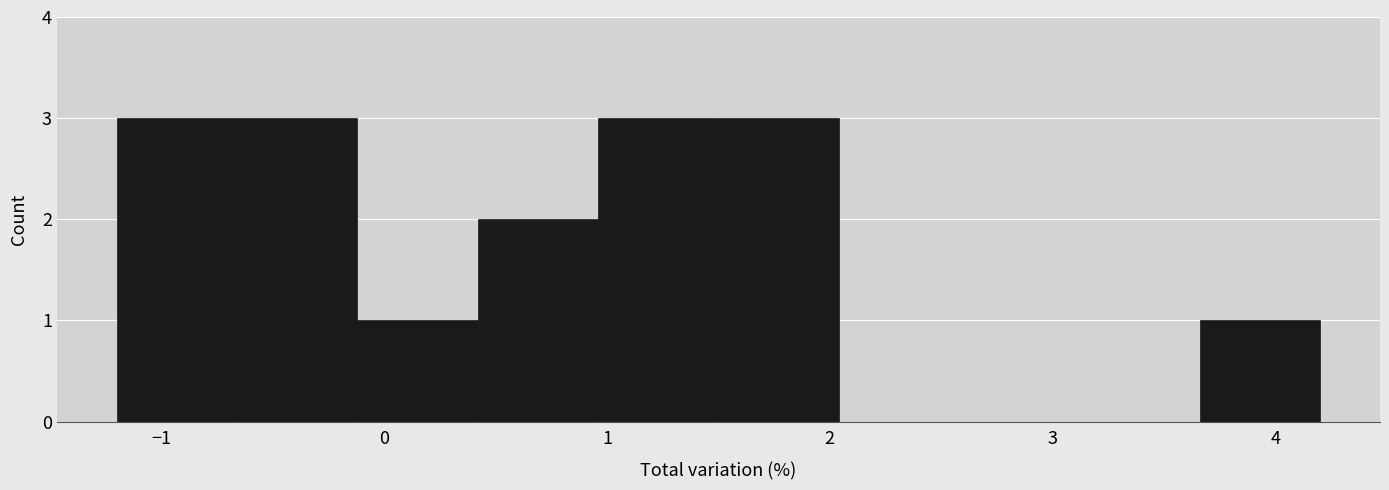

What is the height of the bar covering 0.96 to 1.50 on the x-axis? Neither the bar edges nor the heights are printed on the chart, so give them approximately, as read against the axes.

3